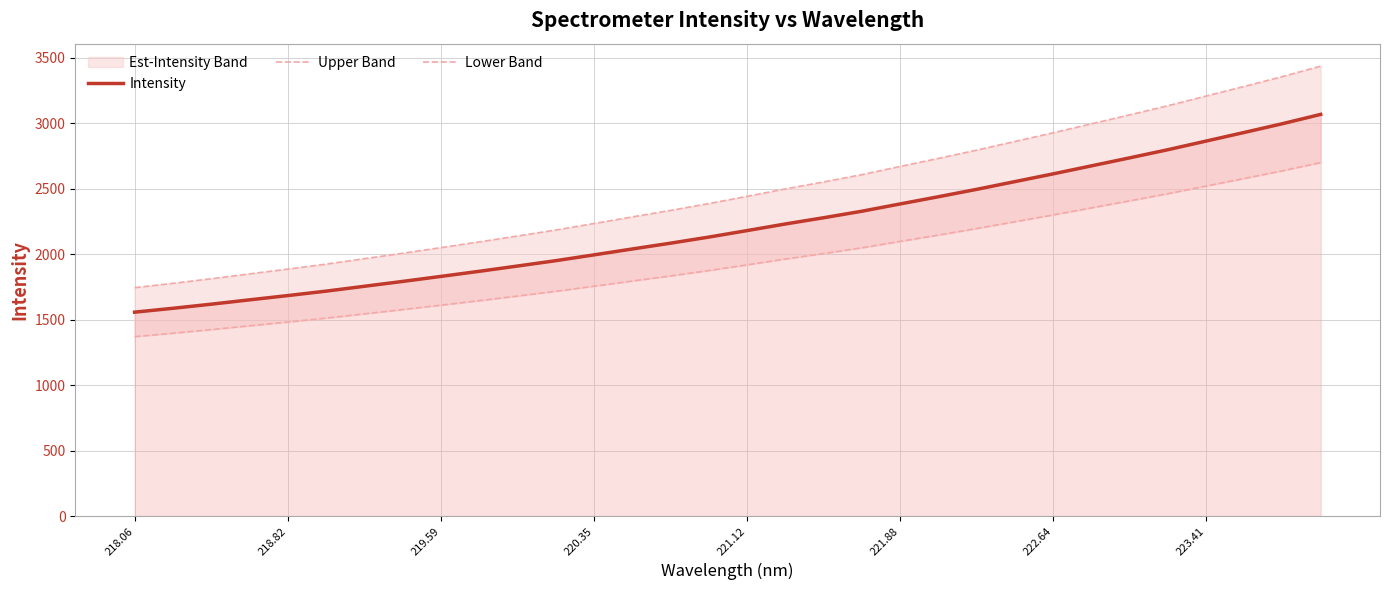

What is the average value of the Intensity series?

2210.9